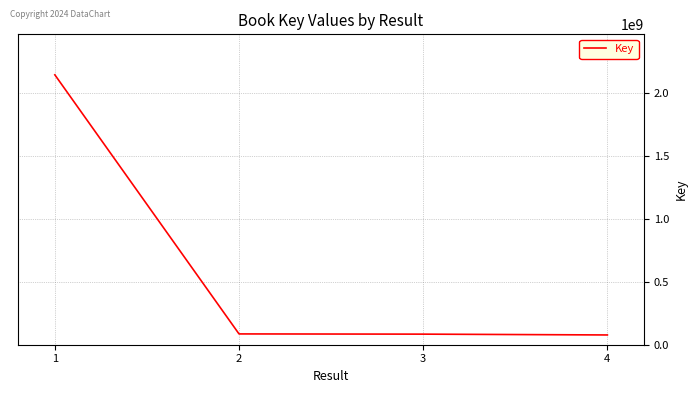

True or false: there are more than 2 points higher than both neighbors.

False